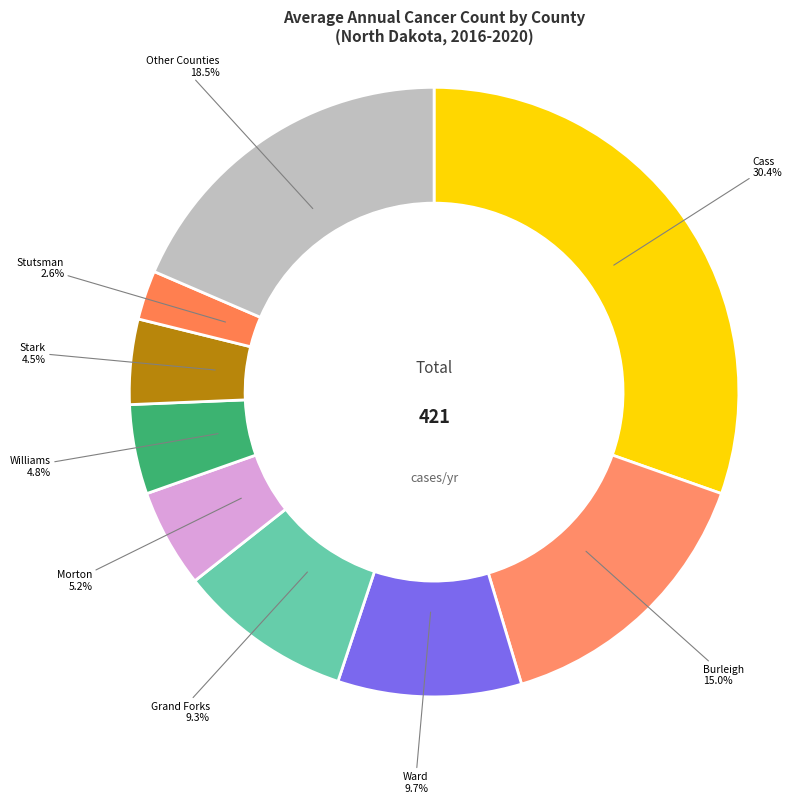

How many slices are in this pie chart?

9